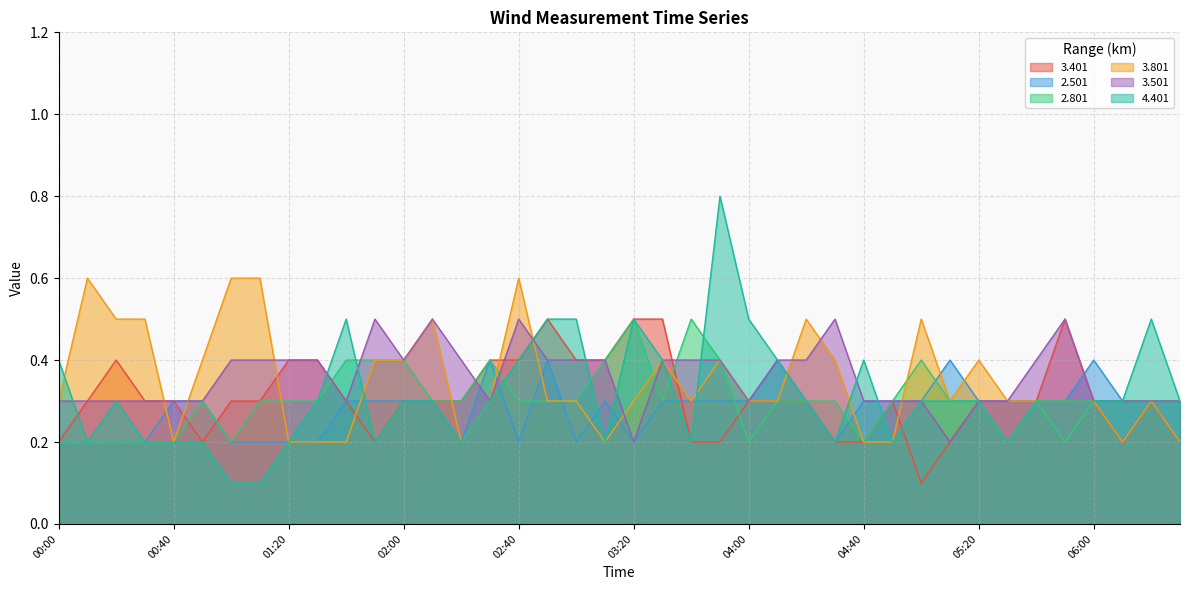

What is the difference between the 2.801 values at 00:20 and 02:00?

0.2